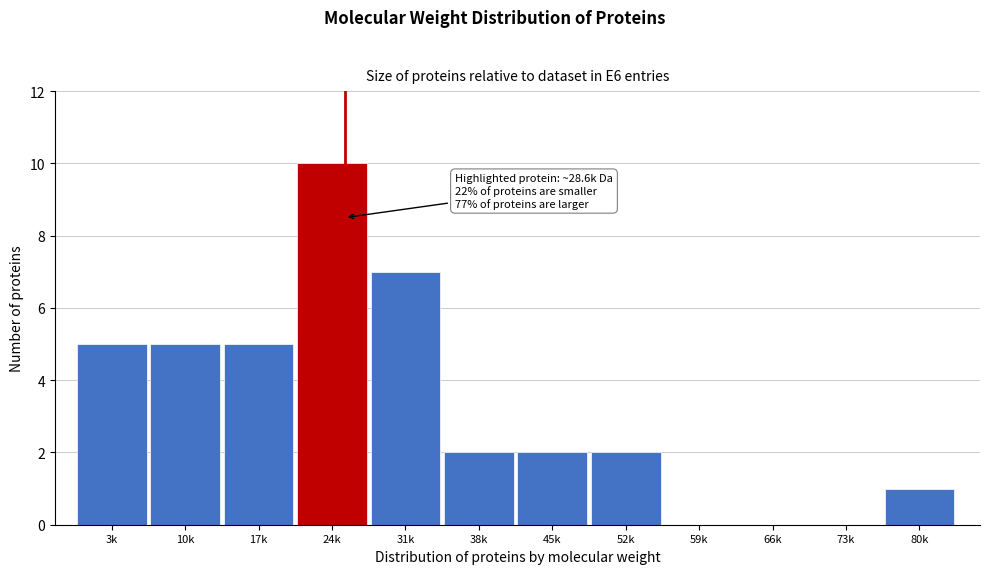

Reading left to right, transcribe all the data shown in this chart.

3k=5	10k=5	17k=5	24k=10	31k=7	38k=2	45k=2	52k=2	59k=0	66k=0	73k=0	80k=1